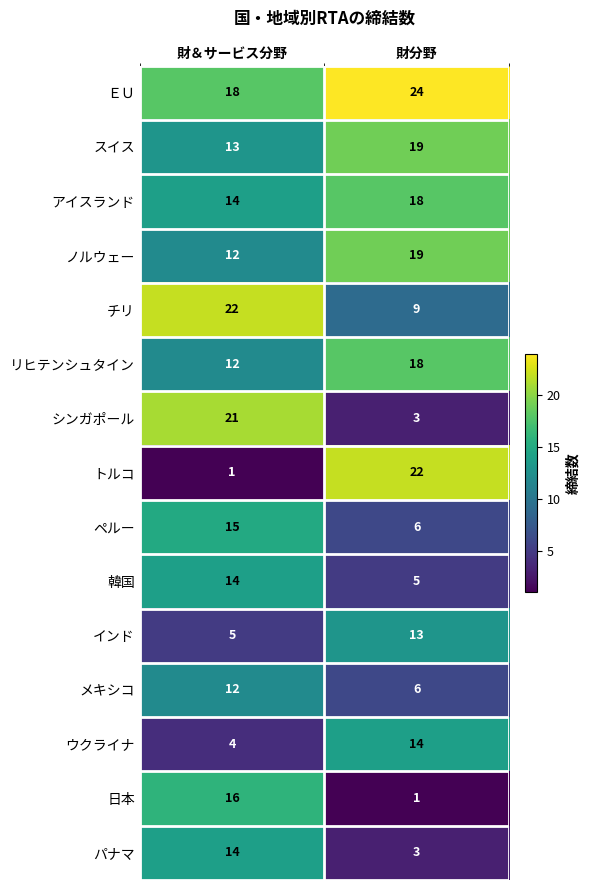

Between 財＆サービス分野 and 財分野, which series saw the biggest shift?

トルコ